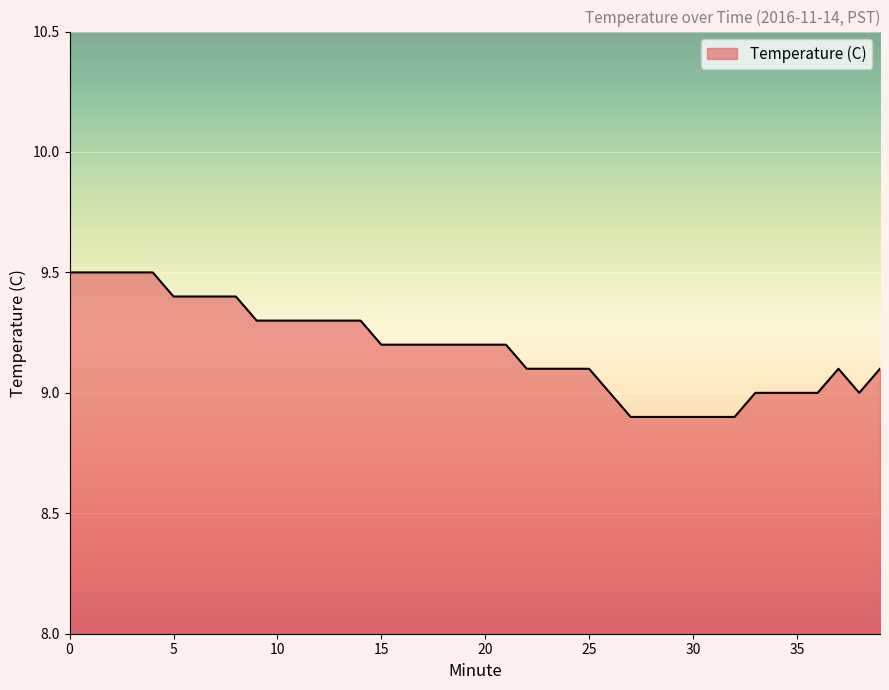

What is the difference between the maximum and minimum values?

0.6